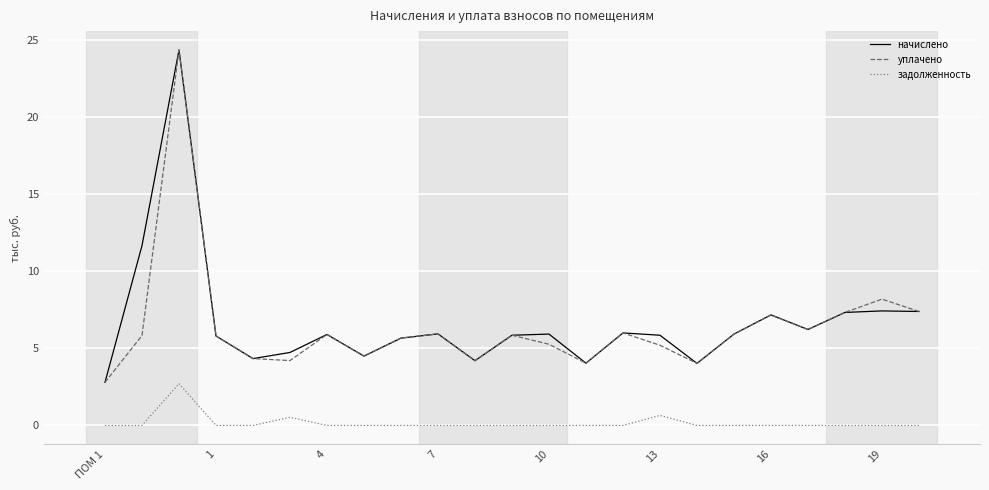

True or false: уплачено and задолженность intersect in this chart.

False